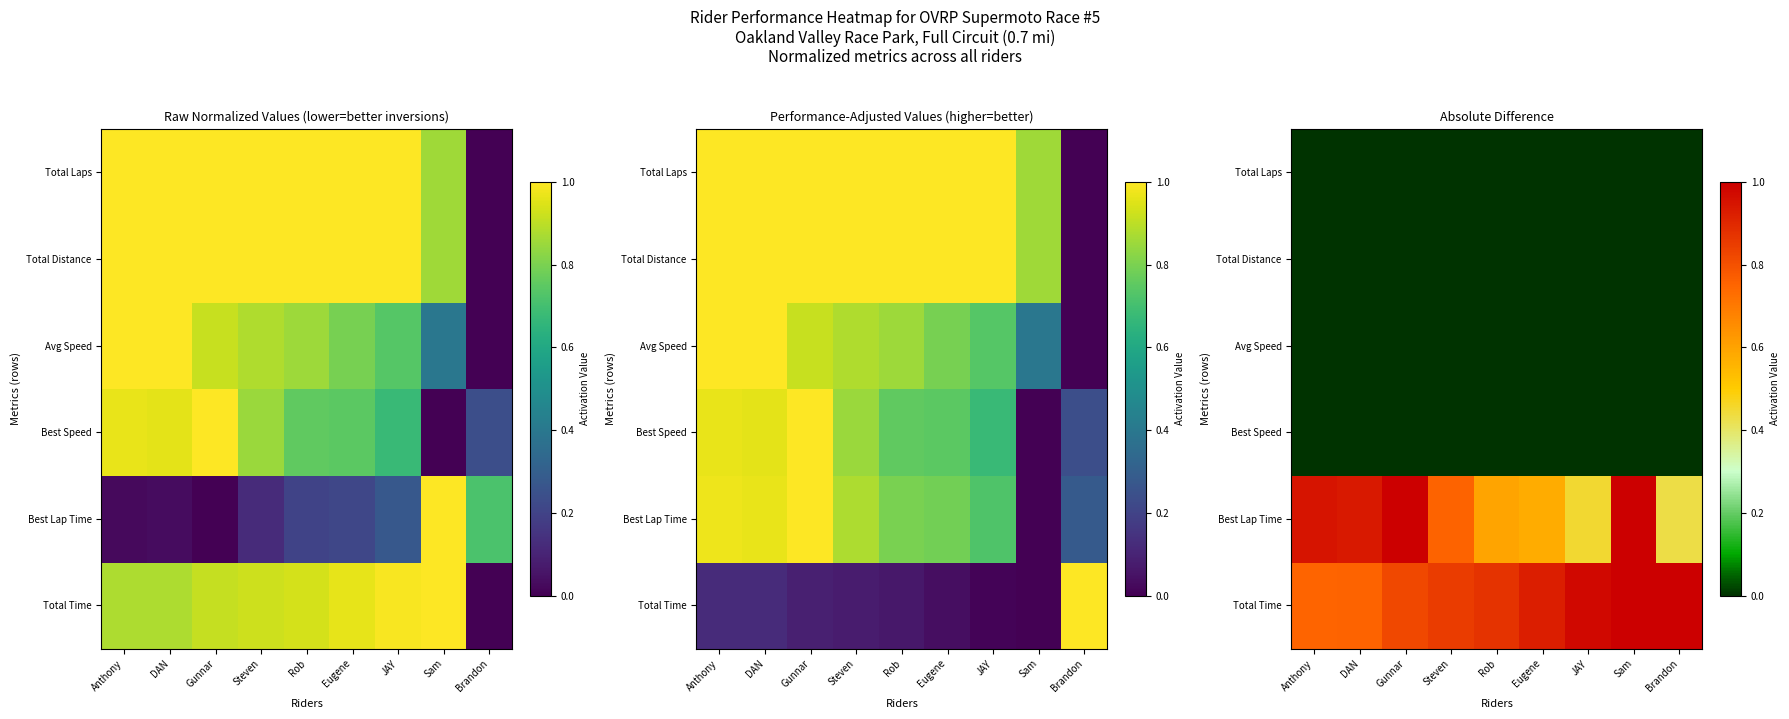

List the series in order of their peak value, highest first.

Total Time, Best Lap Time, Best Speed, Avg Speed, Total Distance, Total Laps